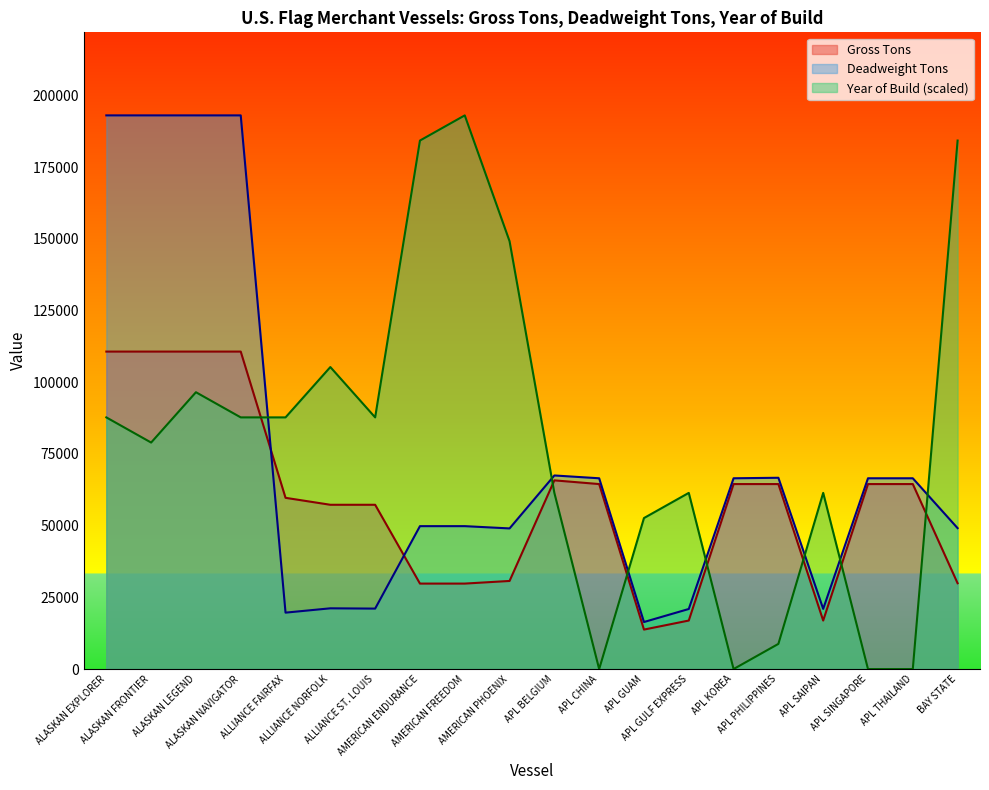

Rank the series at APL THAILAND from highest to lowest value.

Deadweight Tons, Gross Tons, Year of Build (scaled)